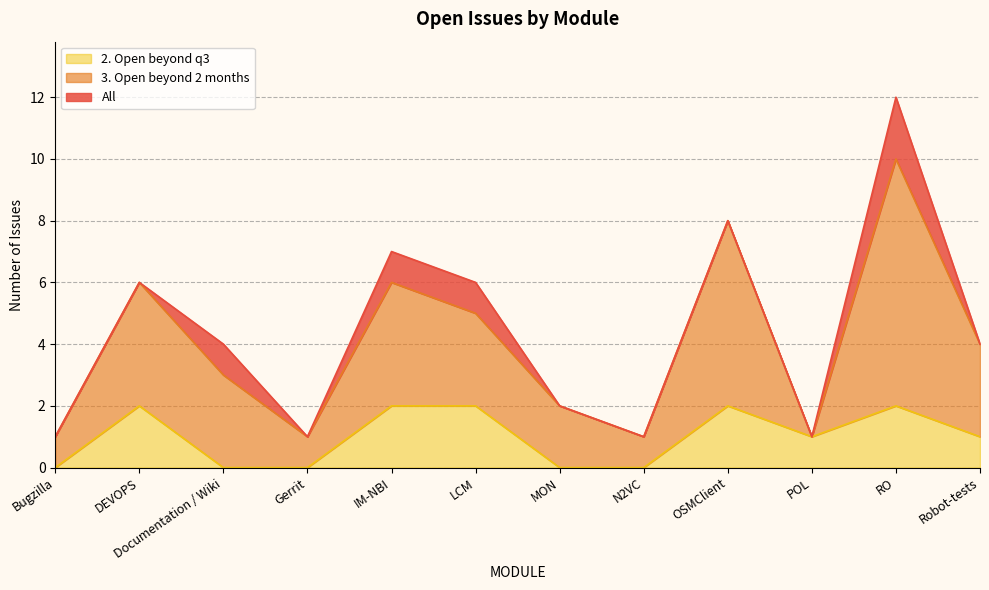

How many values in the 2. Open beyond q3 series exceed 1?

5